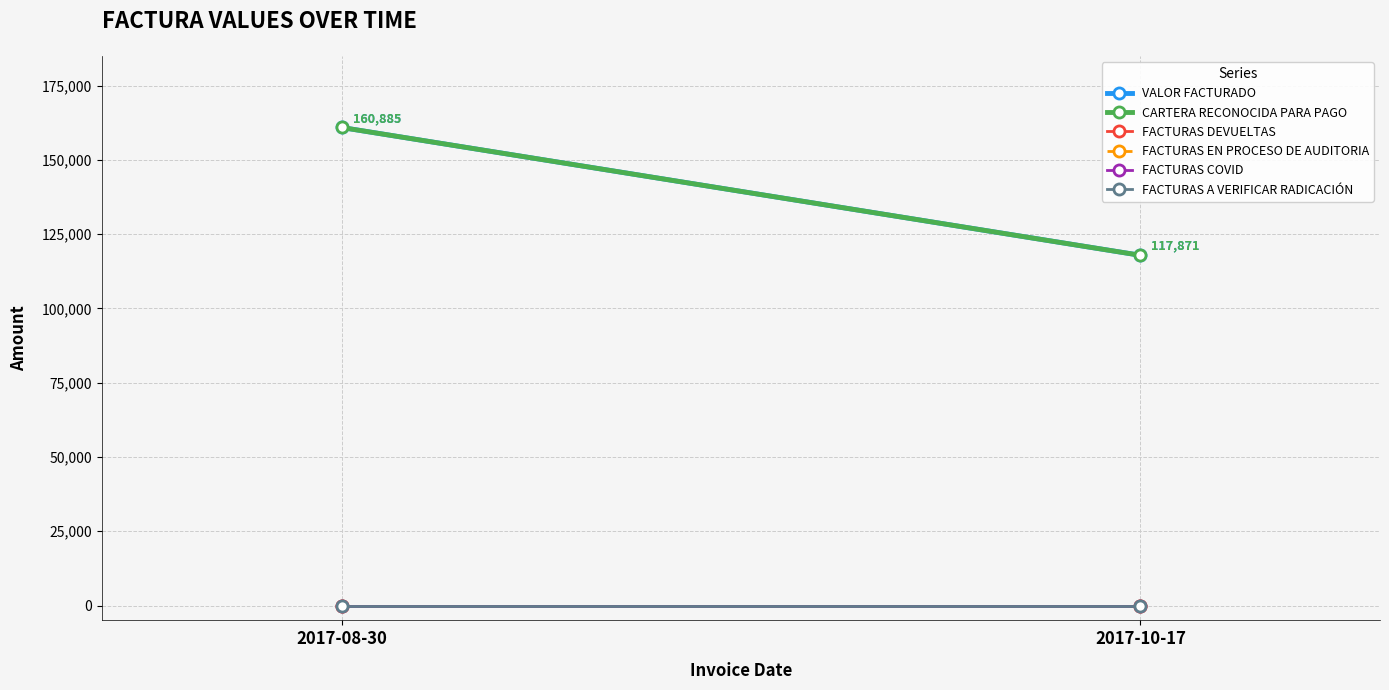

Rank the series by their maximum value, from lowest to highest.

FACTURAS DEVUELTAS, FACTURAS EN PROCESO DE AUDITORIA, FACTURAS COVID, FACTURAS A VERIFICAR RADICACIÓN, VALOR FACTURADO, CARTERA RECONOCIDA PARA PAGO